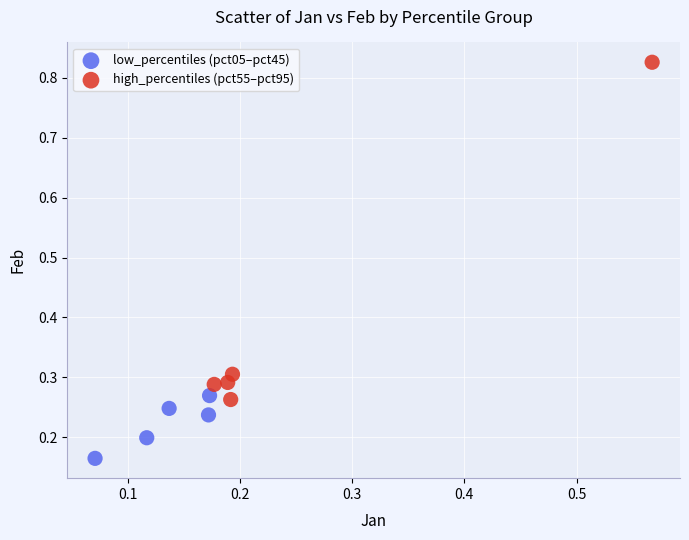

Which series has the widest spread of Y values?

high_percentiles (pct55–pct95)